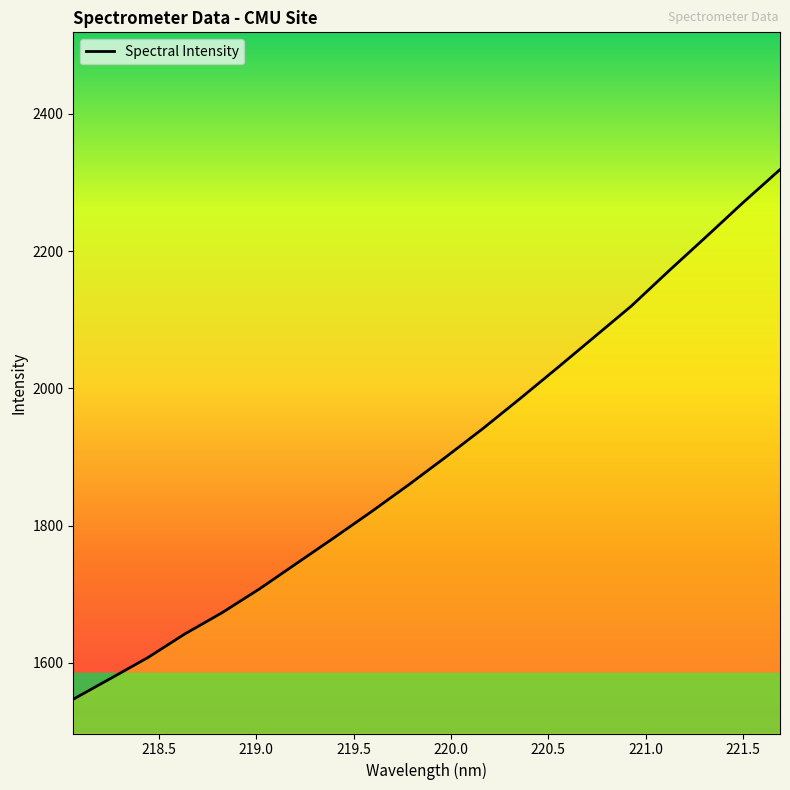

What is the maximum value shown in the chart?

2318.9